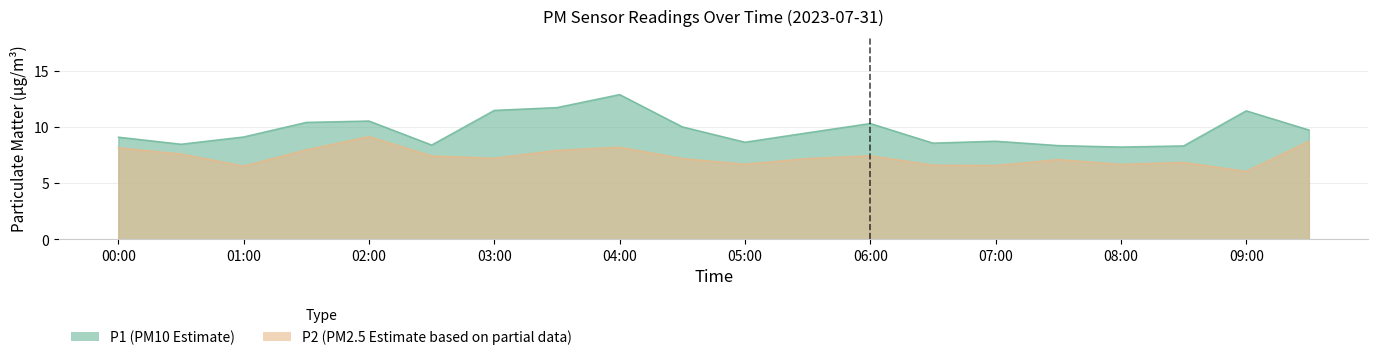

Reading left to right, transcribe all the data shown in this chart.

P1: 00:00=9.1	00:30=8.5	01:00=9.2	01:30=10.4	02:00=10.6	02:30=8.4	03:00=11.5	03:30=11.8	04:00=12.9	04:30=10.1	05:00=8.7	05:30=9.5	06:00=10.3	06:30=8.6	07:00=8.8	07:30=8.4	08:00=8.2	08:30=8.3	09:00=11.5	09:30=9.8
P2: 00:00=8.2	00:30=7.6	01:00=6.5	01:30=8.0	02:00=9.2	02:30=7.5	03:00=7.2	03:30=8.0	04:00=8.2	04:30=7.2	05:00=6.7	05:30=7.2	06:00=7.5	06:30=6.6	07:00=6.6	07:30=7.1	08:00=6.7	08:30=6.9	09:00=6.1	09:30=8.8